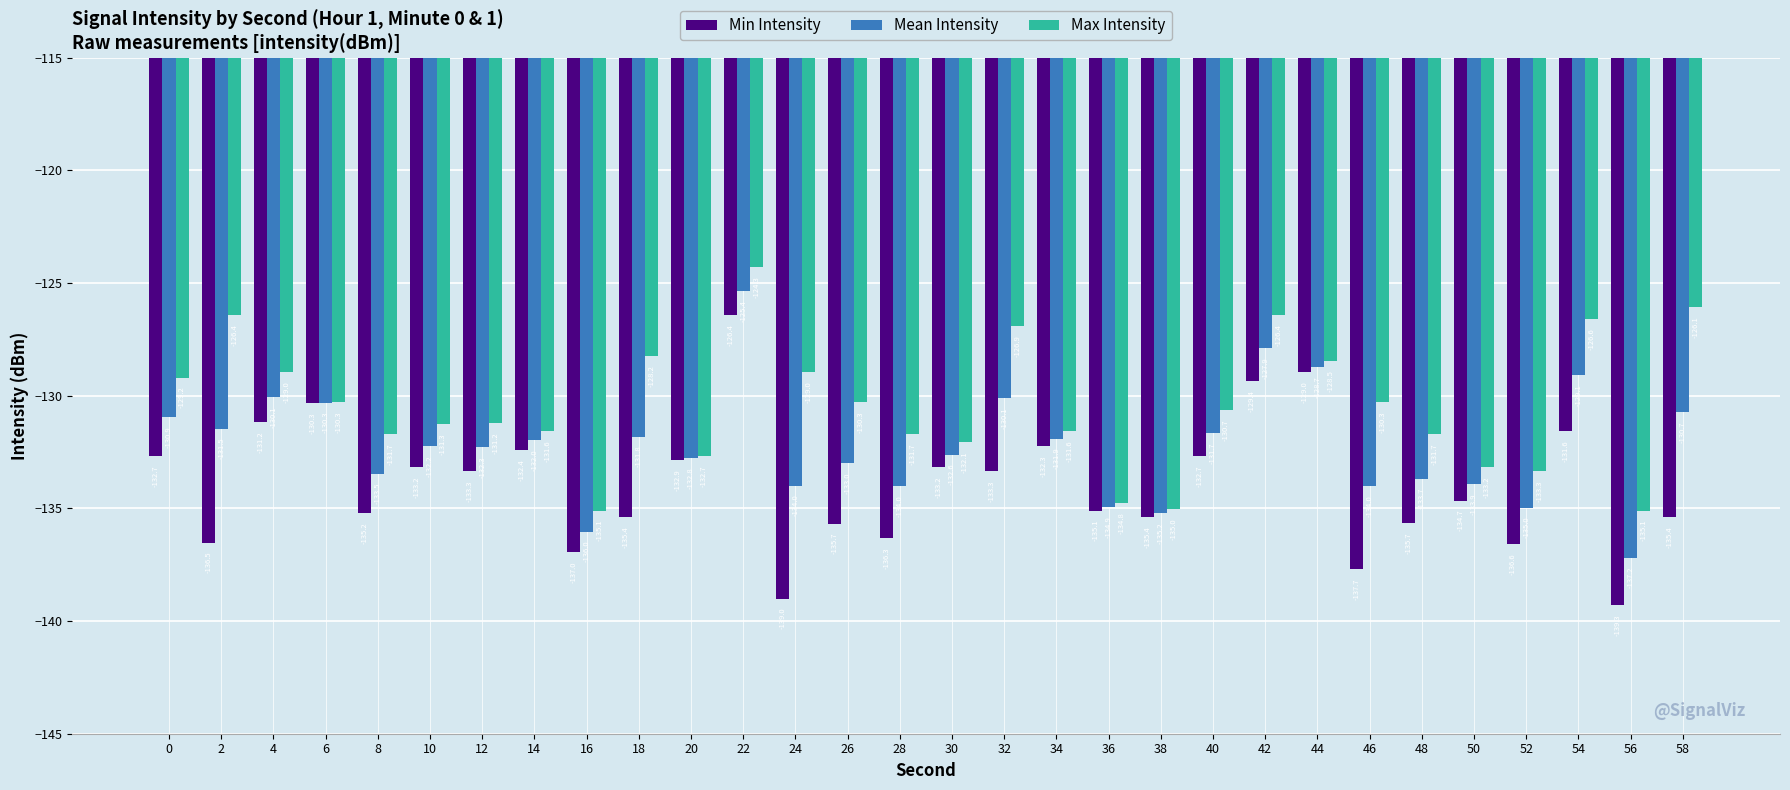

How many series are shown in this chart?

3